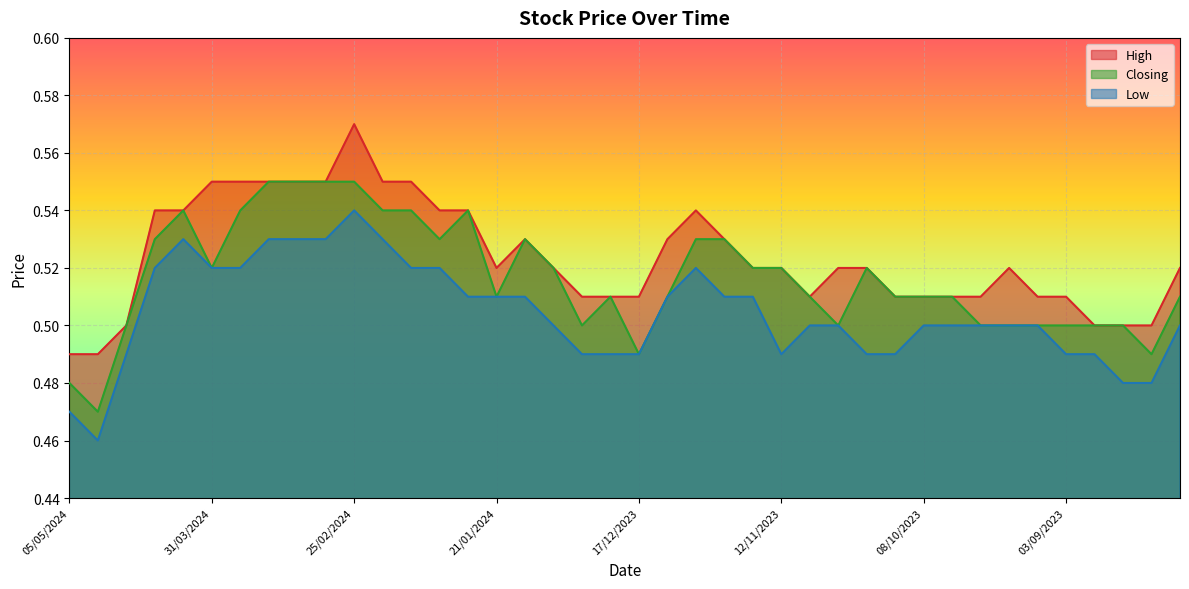

True or false: Low has more than 1 points higher than both neighbors.

True